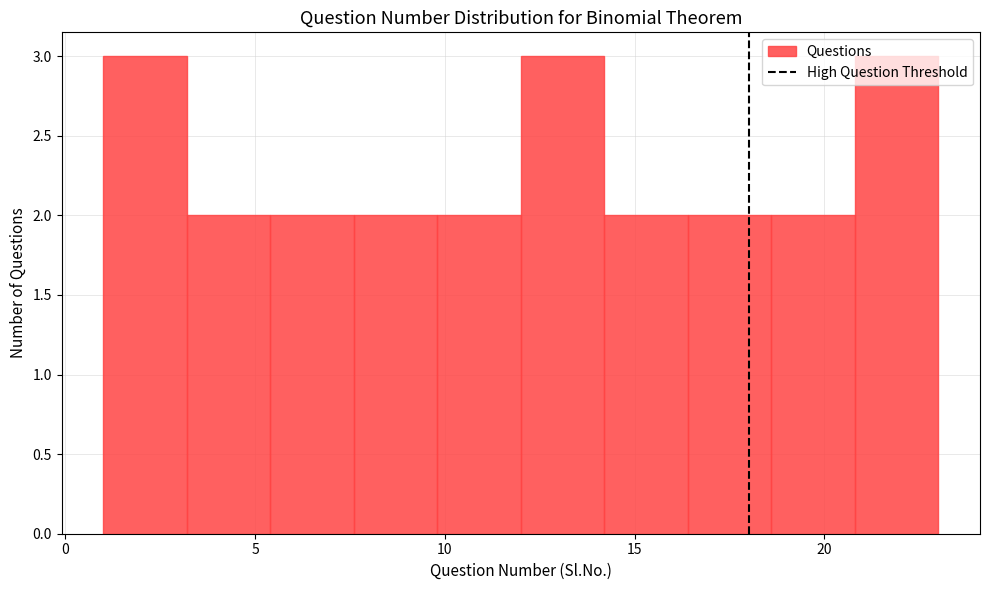

Reading left to right, transcribe this chart: for each bar, give the range it covers on the x-axis and its height. Neither the bar edges nor the heights are printed on the chart, so give them approximately, as read against the axes.

1.0 to 3.2: 3
3.2 to 5.4: 2
5.4 to 7.6: 2
7.6 to 9.8: 2
9.8 to 12.0: 2
12.0 to 14.2: 3
14.2 to 16.4: 2
16.4 to 18.6: 2
18.6 to 20.8: 2
20.8 to 23.0: 3